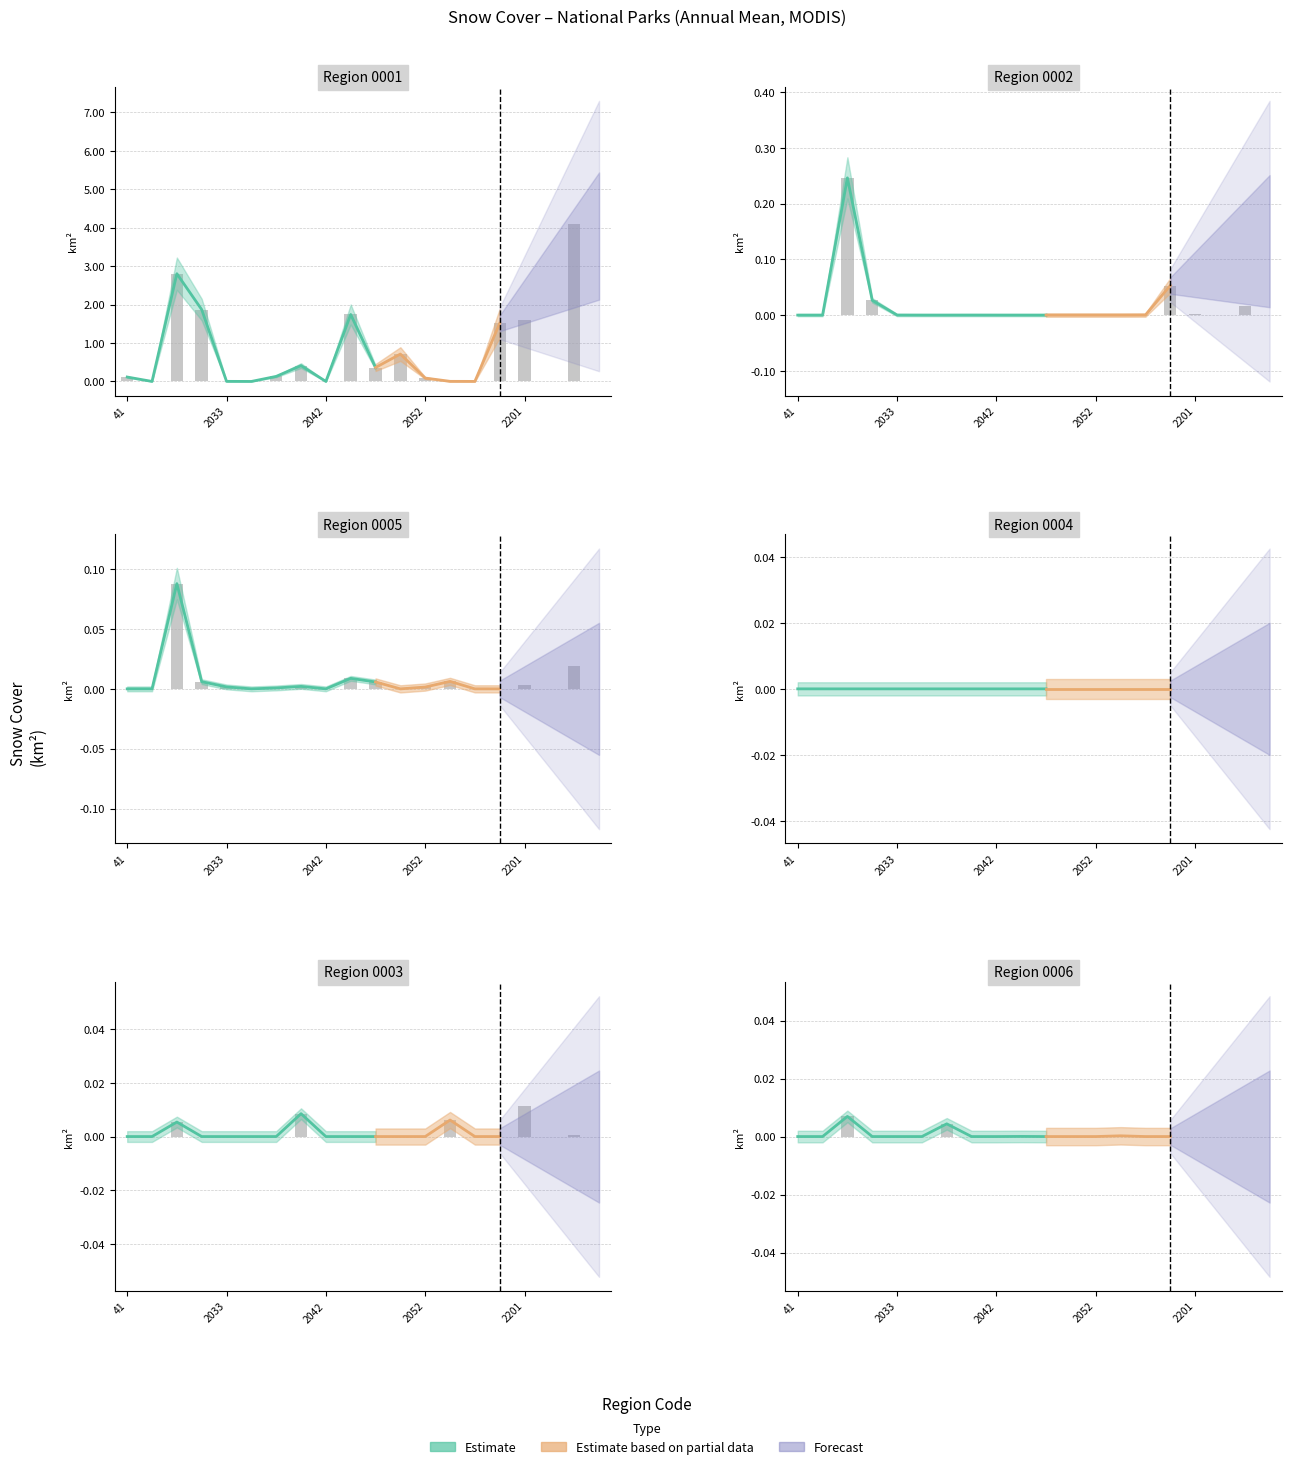

How many categories are shown in the chart?

20